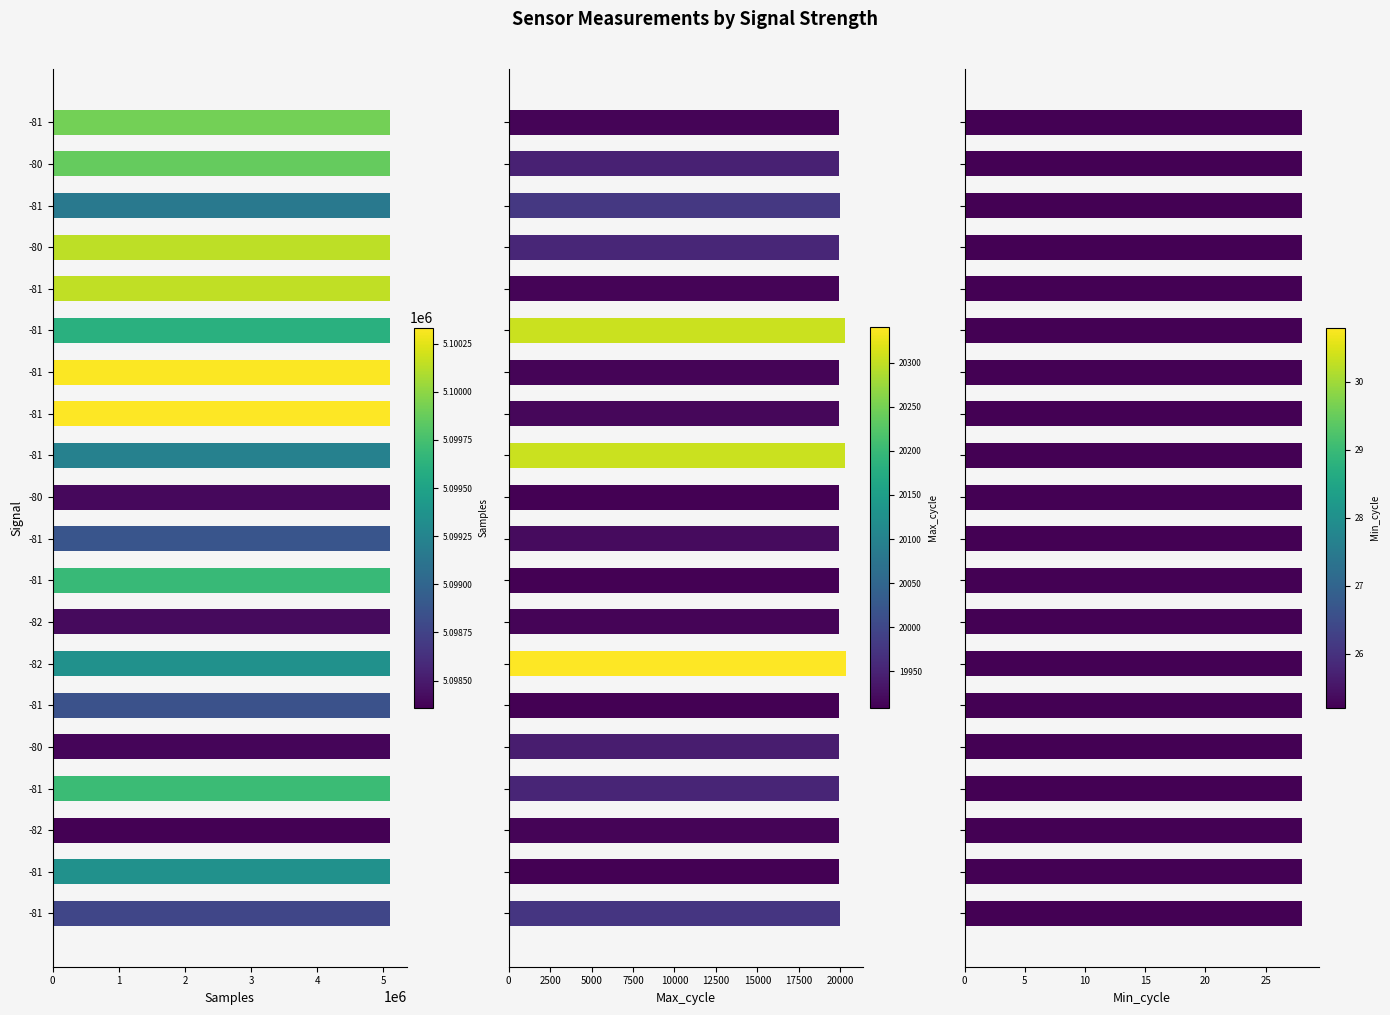

What is the value of the Max_cycle bar at the 16th from the left?

19943.0